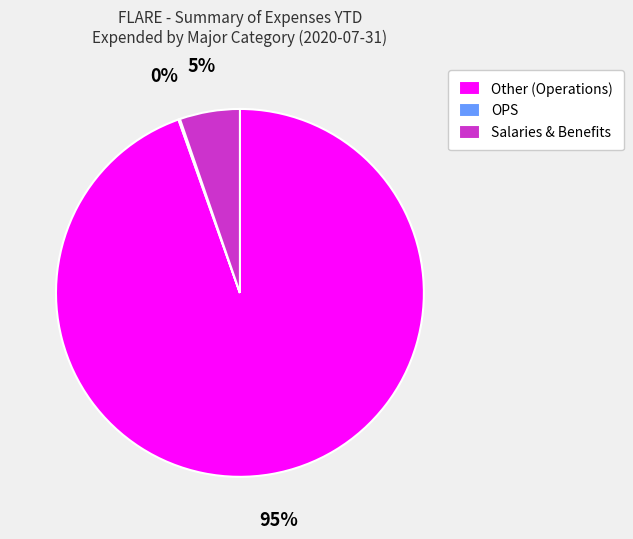

To the nearest percent, what portion does Salaries & Benefits represent?

5%